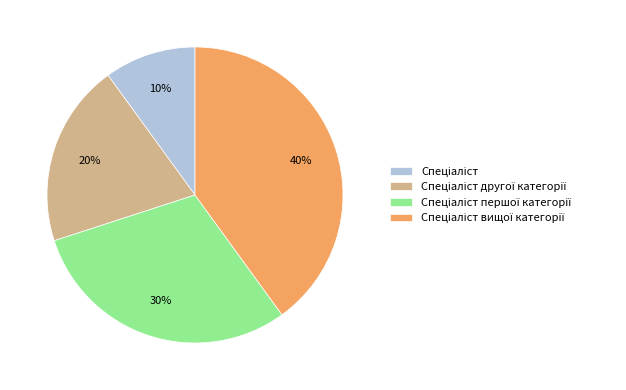

Is there a majority slice in this chart?

No